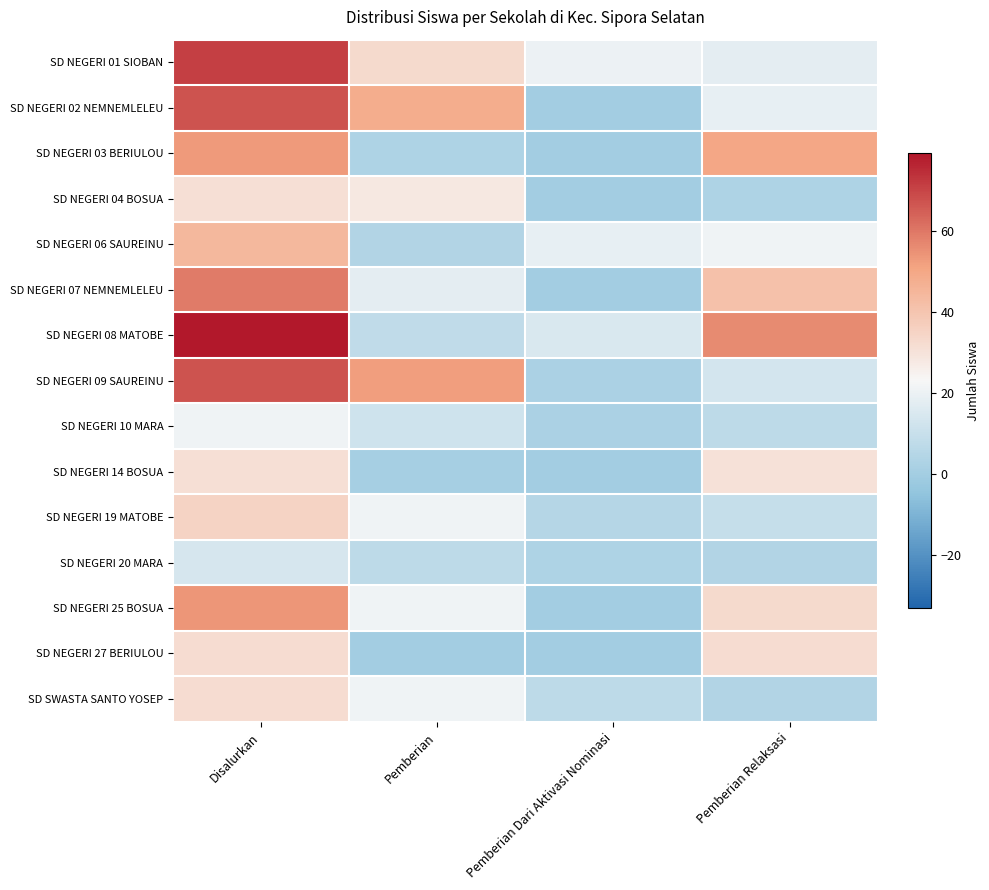

Reading left to right, what are all the values shown in this chart?

SD NEGERI 01 SIOBAN: Disalurkan=71	Pemberian=33	Pemberian Dari Aktivasi Nominasi=20	Pemberian Relaksasi=18
SD NEGERI 02 NEMNEMLELEU: Disalurkan=67	Pemberian=48	Pemberian Dari Aktivasi Nominasi=0	Pemberian Relaksasi=19
SD NEGERI 03 BERIULOU: Disalurkan=53	Pemberian=3	Pemberian Dari Aktivasi Nominasi=0	Pemberian Relaksasi=50
SD NEGERI 04 BOSUA: Disalurkan=31	Pemberian=28	Pemberian Dari Aktivasi Nominasi=0	Pemberian Relaksasi=3
SD NEGERI 06 SAUREINU: Disalurkan=44	Pemberian=4	Pemberian Dari Aktivasi Nominasi=19	Pemberian Relaksasi=21
SD NEGERI 07 NEMNEMLELEU: Disalurkan=59	Pemberian=18	Pemberian Dari Aktivasi Nominasi=0	Pemberian Relaksasi=41
SD NEGERI 08 MATOBE: Disalurkan=79	Pemberian=8	Pemberian Dari Aktivasi Nominasi=15	Pemberian Relaksasi=56
SD NEGERI 09 SAUREINU: Disalurkan=67	Pemberian=52	Pemberian Dari Aktivasi Nominasi=2	Pemberian Relaksasi=13
SD NEGERI 10 MARA: Disalurkan=21	Pemberian=12	Pemberian Dari Aktivasi Nominasi=2	Pemberian Relaksasi=7
SD NEGERI 14 BOSUA: Disalurkan=31	Pemberian=1	Pemberian Dari Aktivasi Nominasi=0	Pemberian Relaksasi=30
SD NEGERI 19 MATOBE: Disalurkan=35	Pemberian=21	Pemberian Dari Aktivasi Nominasi=5	Pemberian Relaksasi=9
SD NEGERI 20 MARA: Disalurkan=14	Pemberian=7	Pemberian Dari Aktivasi Nominasi=3	Pemberian Relaksasi=4
SD NEGERI 25 BOSUA: Disalurkan=54	Pemberian=21	Pemberian Dari Aktivasi Nominasi=0	Pemberian Relaksasi=33
SD NEGERI 27 BERIULOU: Disalurkan=32	Pemberian=0	Pemberian Dari Aktivasi Nominasi=0	Pemberian Relaksasi=32
SD SWASTA SANTO YOSEP: Disalurkan=32	Pemberian=21	Pemberian Dari Aktivasi Nominasi=7	Pemberian Relaksasi=4